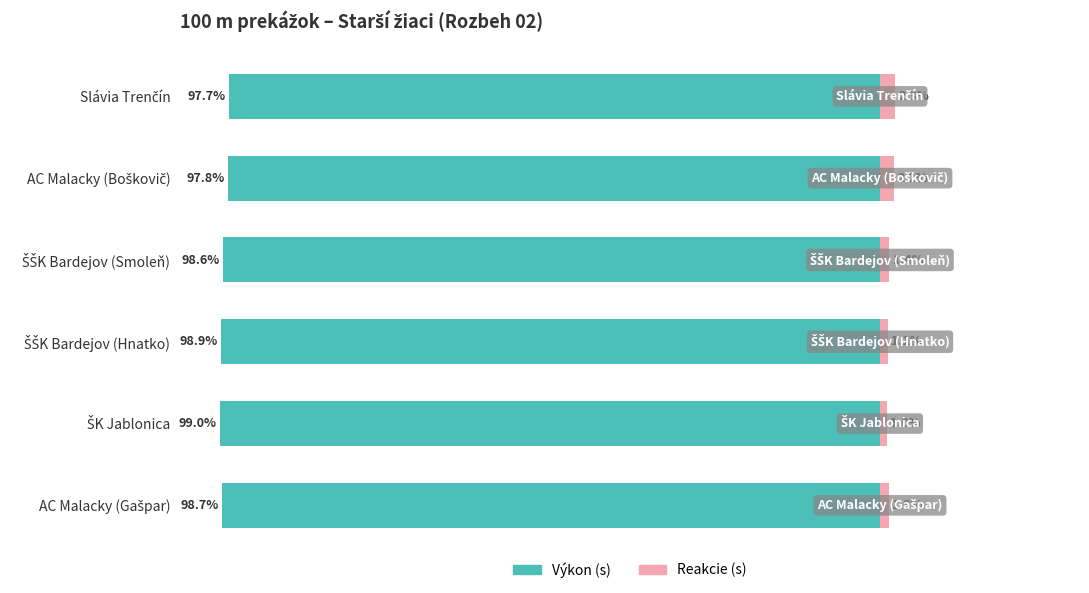

Is it true that Reakcie equals 0.7 at ŠŠK Bardejov (Hnatko)?

False